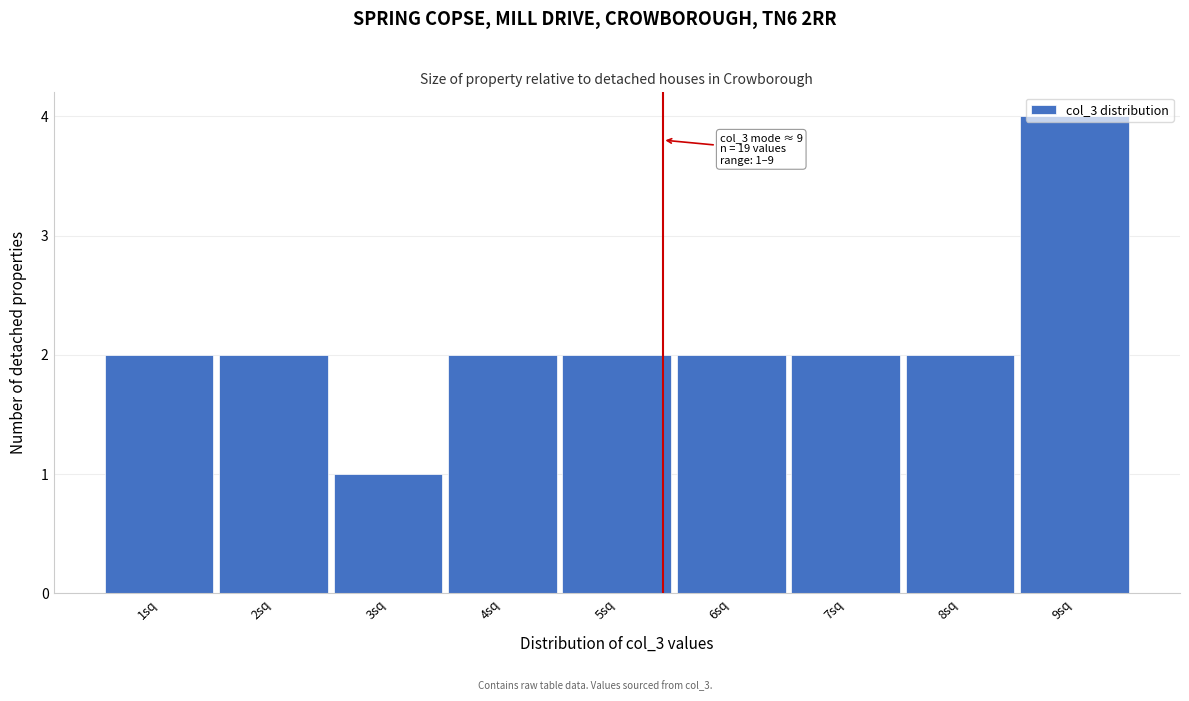

Over which range of the x-axis is the bar tallest?

8.5 to 9.5